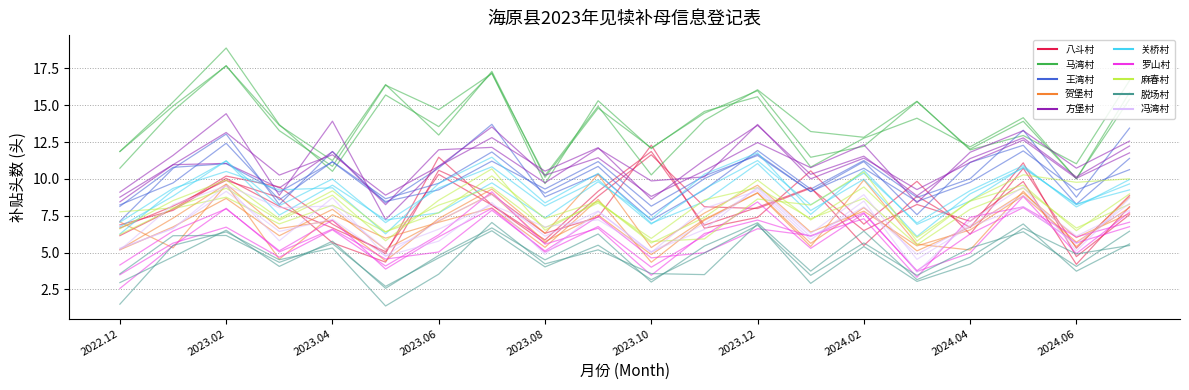

At how many categories does at least one series exceed 3?

20